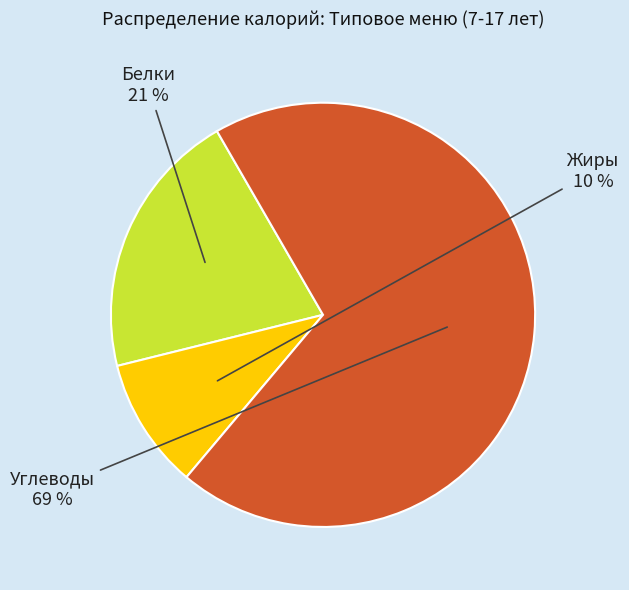

Between Жиры and Белки, which is larger?

Белки